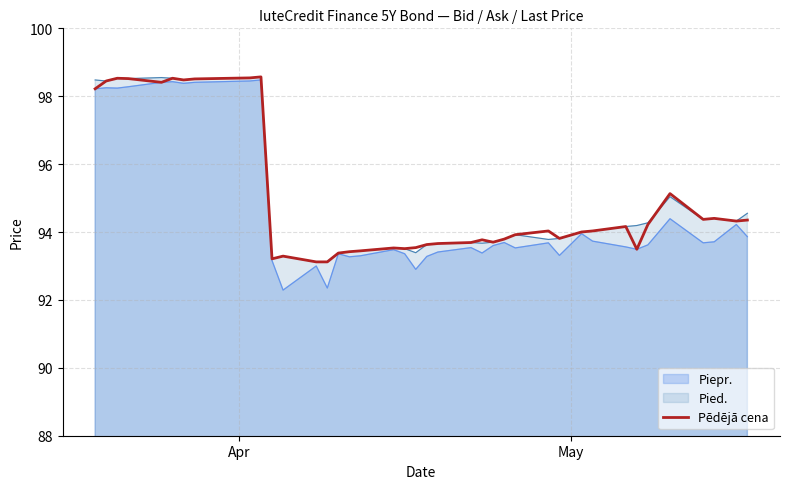

How many categories are shown in the chart?

39